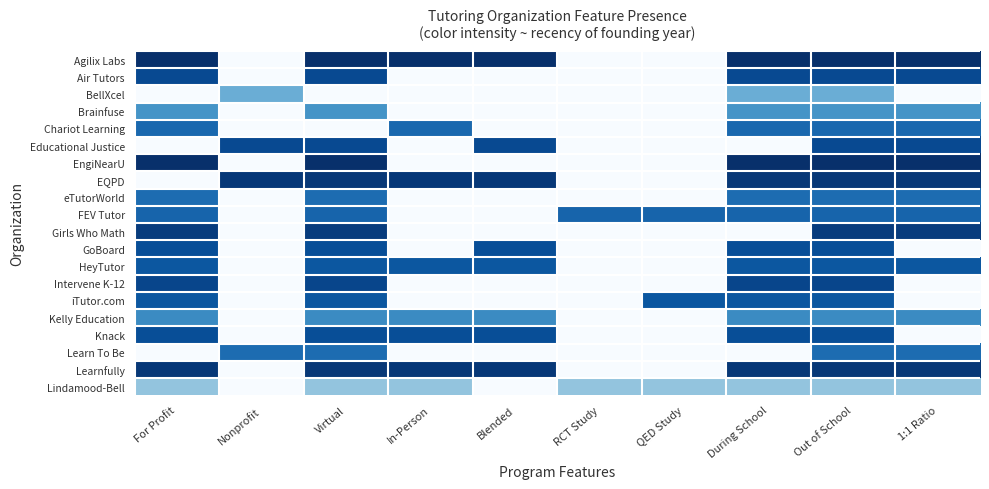

Reading right to left, what are all the values shown in this chart?

Agilix Labs: 1:1 Ratio=1.0	Out of School=1.0	During School=1.0	QED Study=0.0	RCT Study=0.0	Blended=1.0	In-Person=1.0	Virtual=1.0	Nonprofit=0.0	For Profit=1.0
Air Tutors: 1:1 Ratio=0.9	Out of School=0.9	During School=0.9	QED Study=0.0	RCT Study=0.0	Blended=0.0	In-Person=0.0	Virtual=0.9	Nonprofit=0.0	For Profit=0.9
BellXcel: 1:1 Ratio=0.0	Out of School=0.5	During School=0.5	QED Study=0.0	RCT Study=0.0	Blended=0.0	In-Person=0.0	Virtual=0.0	Nonprofit=0.5	For Profit=0.0
Brainfuse: 1:1 Ratio=0.6	Out of School=0.6	During School=0.6	QED Study=0.0	RCT Study=0.0	Blended=0.0	In-Person=0.0	Virtual=0.6	Nonprofit=0.0	For Profit=0.6
Chariot Learning: 1:1 Ratio=0.8	Out of School=0.8	During School=0.8	QED Study=0.0	RCT Study=0.0	Blended=0.0	In-Person=0.8	Virtual=0.0	Nonprofit=0.0	For Profit=0.8
Educational Justice: 1:1 Ratio=0.9	Out of School=0.9	During School=0.0	QED Study=0.0	RCT Study=0.0	Blended=0.9	In-Person=0.0	Virtual=0.9	Nonprofit=0.9	For Profit=0.0
EngiNearU: 1:1 Ratio=1.0	Out of School=1.0	During School=1.0	QED Study=0.0	RCT Study=0.0	Blended=0.0	In-Person=0.0	Virtual=1.0	Nonprofit=0.0	For Profit=1.0
EQPD: 1:1 Ratio=1.0	Out of School=1.0	During School=1.0	QED Study=0.0	RCT Study=0.0	Blended=1.0	In-Person=1.0	Virtual=1.0	Nonprofit=1.0	For Profit=0.0
eTutorWorld: 1:1 Ratio=0.8	Out of School=0.8	During School=0.8	QED Study=0.0	RCT Study=0.0	Blended=0.0	In-Person=0.0	Virtual=0.8	Nonprofit=0.0	For Profit=0.8
FEV Tutor: 1:1 Ratio=0.8	Out of School=0.8	During School=0.8	QED Study=0.8	RCT Study=0.8	Blended=0.0	In-Person=0.0	Virtual=0.8	Nonprofit=0.0	For Profit=0.8
Girls Who Math: 1:1 Ratio=0.9	Out of School=0.9	During School=0.0	QED Study=0.0	RCT Study=0.0	Blended=0.0	In-Person=0.0	Virtual=0.9	Nonprofit=0.0	For Profit=0.9
GoBoard: 1:1 Ratio=0.0	Out of School=0.9	During School=0.9	QED Study=0.0	RCT Study=0.0	Blended=0.9	In-Person=0.0	Virtual=0.9	Nonprofit=0.0	For Profit=0.9
HeyTutor: 1:1 Ratio=0.8	Out of School=0.8	During School=0.8	QED Study=0.0	RCT Study=0.0	Blended=0.8	In-Person=0.8	Virtual=0.8	Nonprofit=0.0	For Profit=0.8
Intervene K-12: 1:1 Ratio=0.0	Out of School=0.9	During School=0.9	QED Study=0.0	RCT Study=0.0	Blended=0.0	In-Person=0.0	Virtual=0.9	Nonprofit=0.0	For Profit=0.9
iTutor.com: 1:1 Ratio=0.0	Out of School=0.8	During School=0.8	QED Study=0.8	RCT Study=0.0	Blended=0.0	In-Person=0.0	Virtual=0.8	Nonprofit=0.0	For Profit=0.8
Kelly Education: 1:1 Ratio=0.7	Out of School=0.7	During School=0.7	QED Study=0.0	RCT Study=0.0	Blended=0.7	In-Person=0.7	Virtual=0.7	Nonprofit=0.0	For Profit=0.7
Knack: 1:1 Ratio=0.0	Out of School=0.9	During School=0.9	QED Study=0.0	RCT Study=0.0	Blended=0.9	In-Person=0.9	Virtual=0.9	Nonprofit=0.0	For Profit=0.9
Learn To Be: 1:1 Ratio=0.8	Out of School=0.8	During School=0.0	QED Study=0.0	RCT Study=0.0	Blended=0.0	In-Person=0.0	Virtual=0.8	Nonprofit=0.8	For Profit=0.0
Learnfully: 1:1 Ratio=1.0	Out of School=1.0	During School=1.0	QED Study=0.0	RCT Study=0.0	Blended=1.0	In-Person=1.0	Virtual=1.0	Nonprofit=0.0	For Profit=1.0
Lindamood-Bell: 1:1 Ratio=0.4	Out of School=0.4	During School=0.4	QED Study=0.4	RCT Study=0.4	Blended=0.0	In-Person=0.4	Virtual=0.4	Nonprofit=0.0	For Profit=0.4